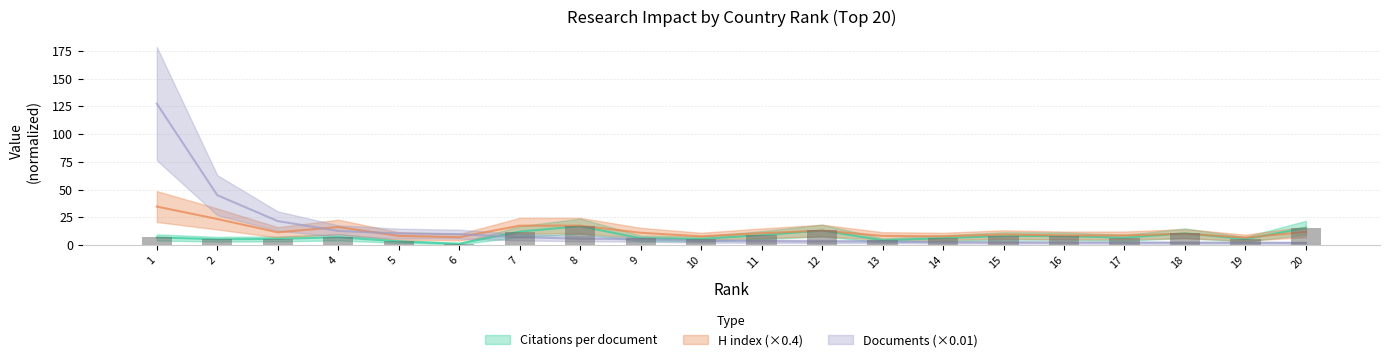

What is the sum of the Citations per document values at 5 and 7?

15.6